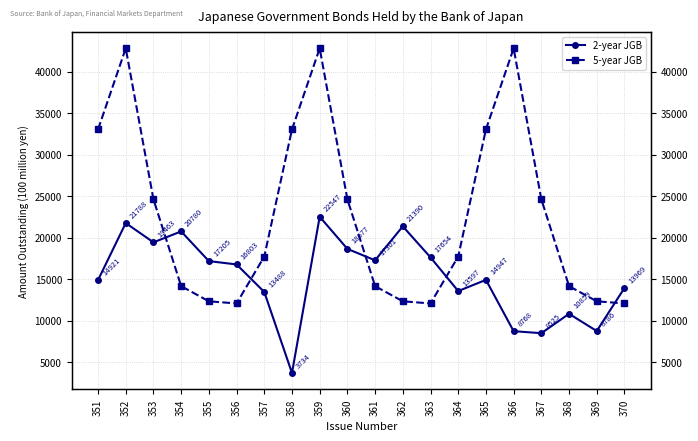

How many lines are shown in the chart?

2